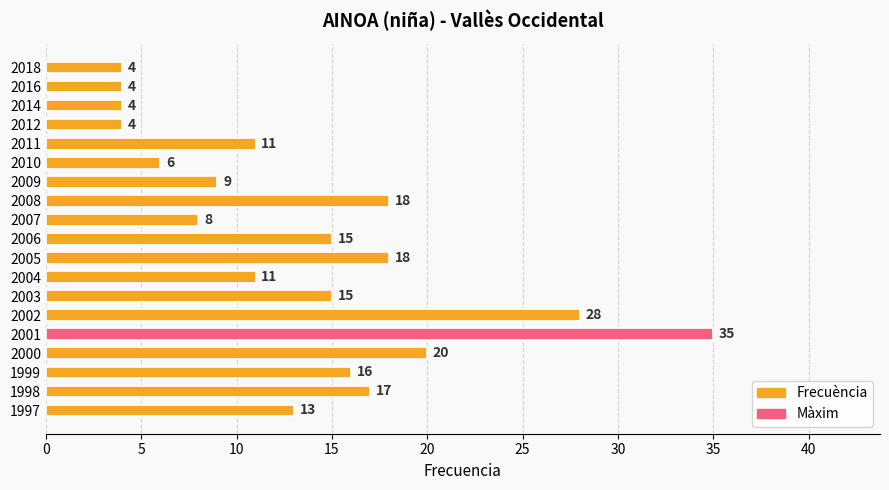

Reading right to left, transcribe all the data shown in this chart.

13	17	16	20	35	28	15	11	18	15	8	18	9	6	11	4	4	4	4